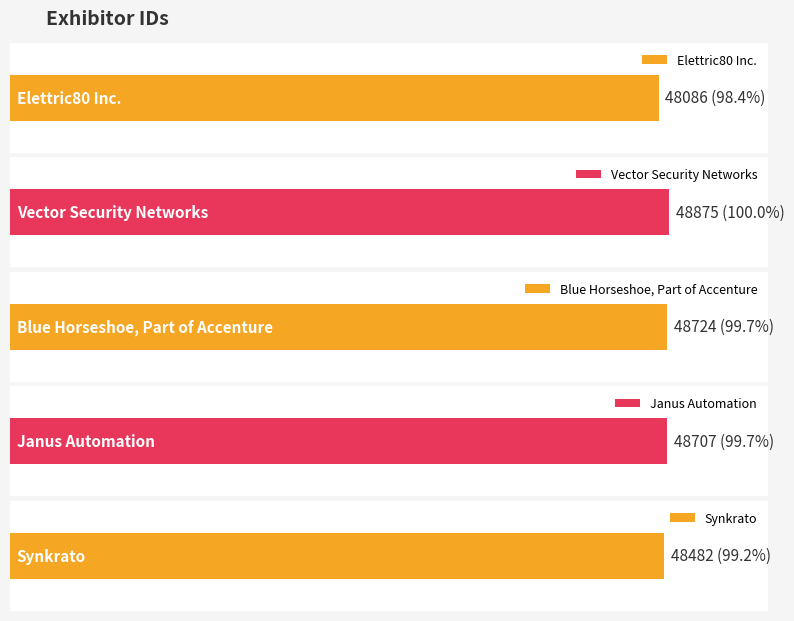

What is the smallest value displayed?

48086